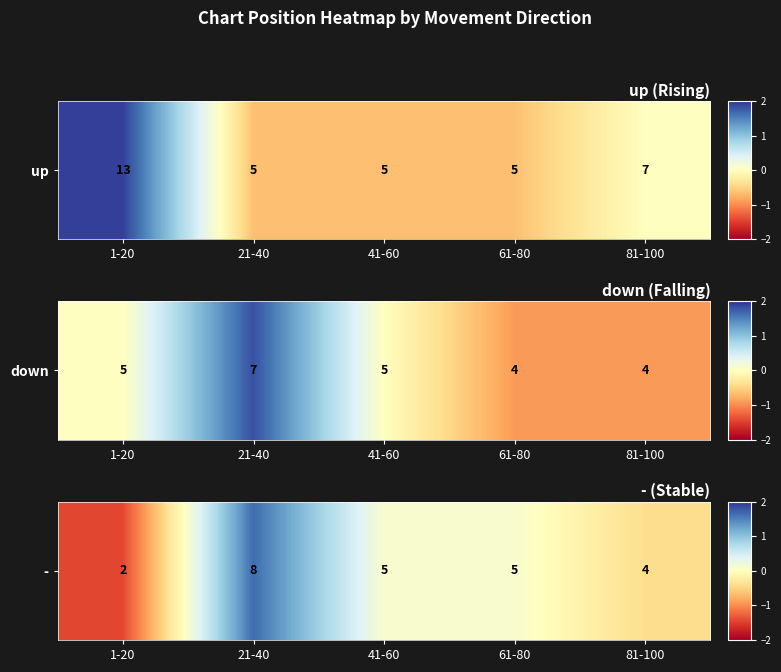

The chart shows a value of -0.4 at 81-100. True or false?

True